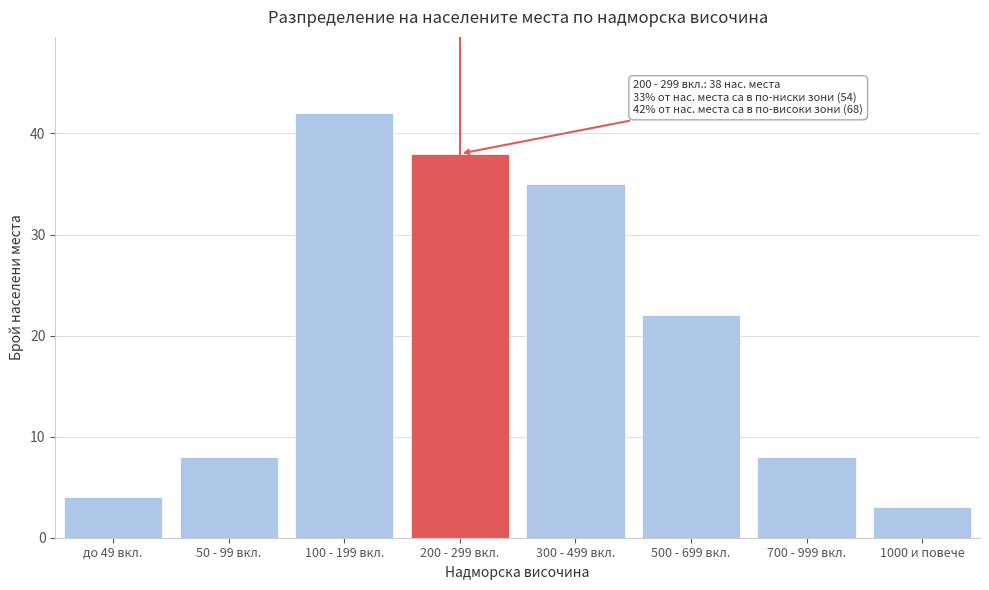

Reading right to left, extract all data points from this chart.

1000 и повече=3	700 - 999 вкл.=8	500 - 699 вкл.=22	300 - 499 вкл.=35	200 - 299 вкл.=38	100 - 199 вкл.=42	50 - 99 вкл.=8	до 49 вкл.=4